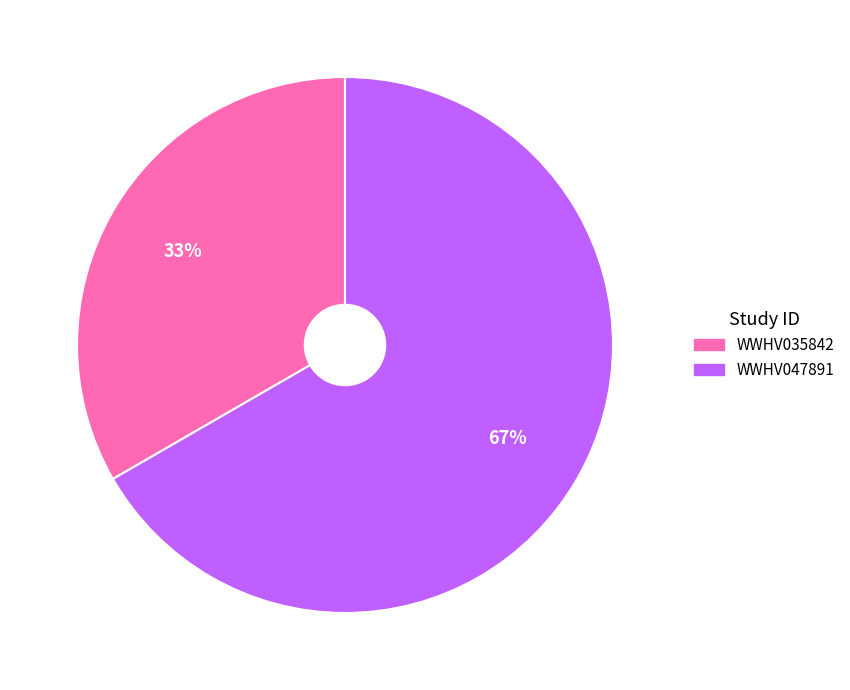

Which slice is the largest?

WWHV047891